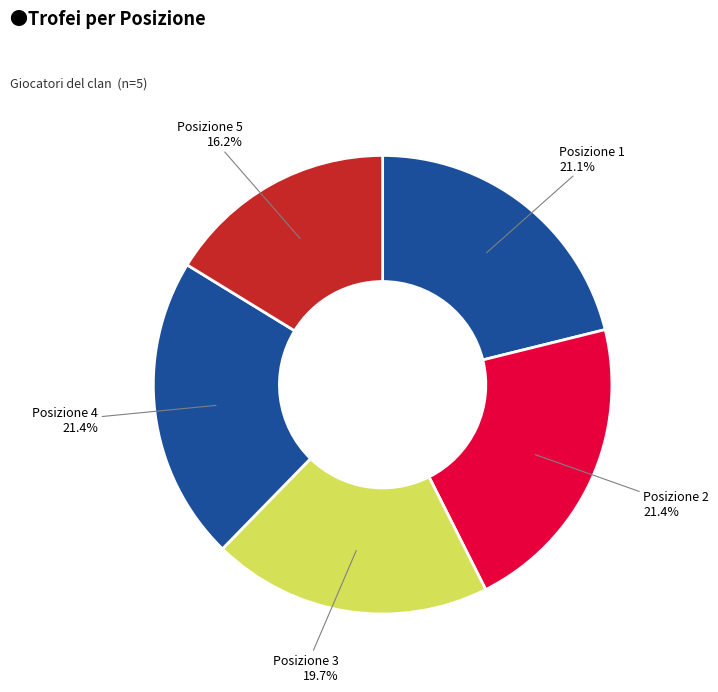

Which category has the smallest portion of the pie?

Posizione 5